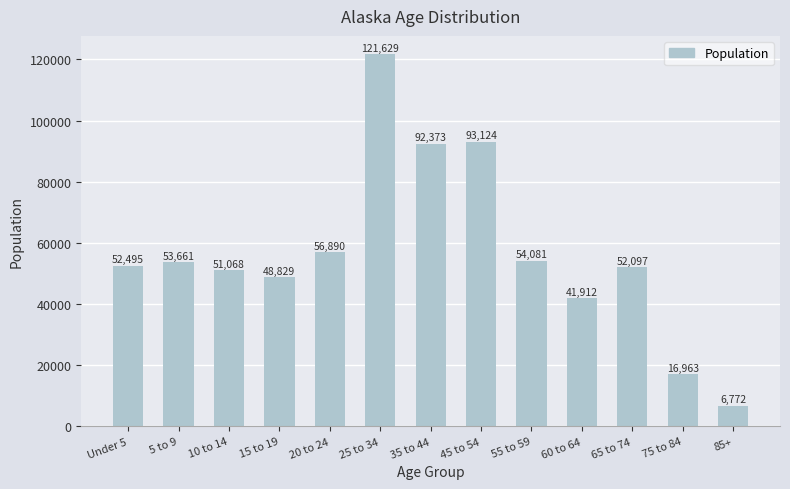

What is the difference between the maximum and minimum values?

114857